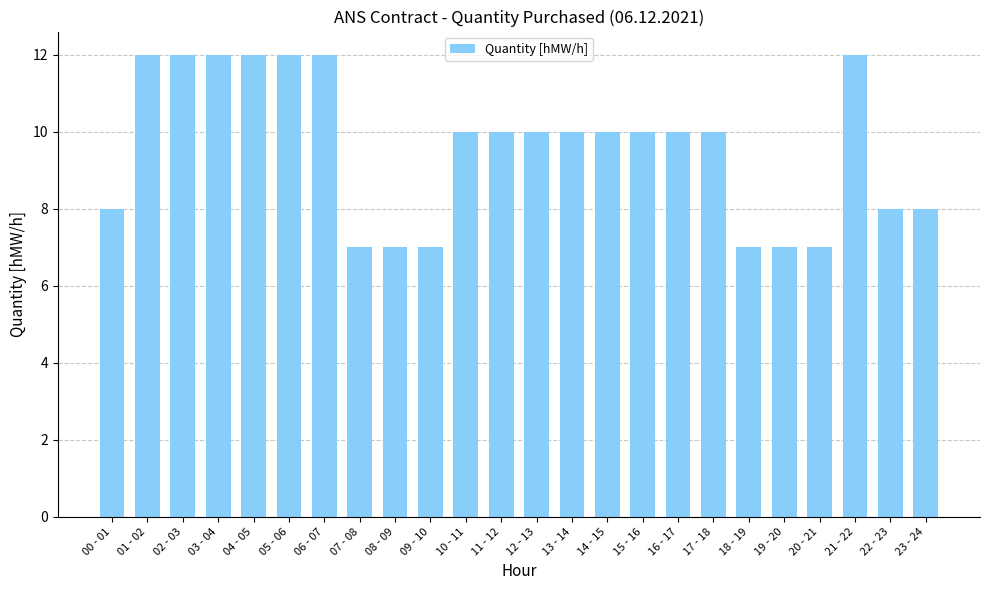

Count the number of data series in this chart.

1